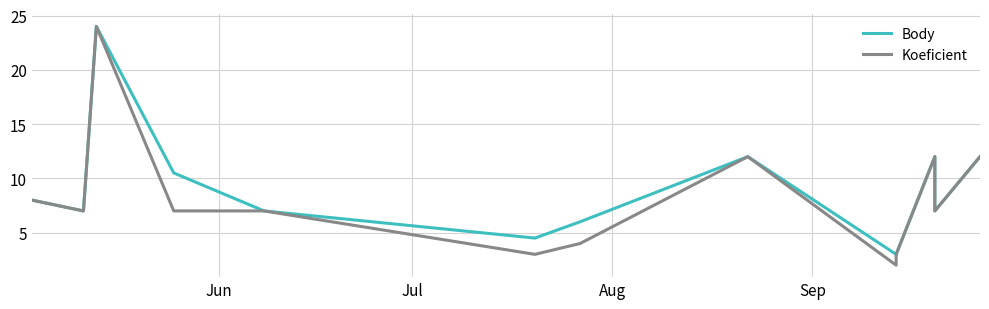

At which label does Body first exceed 7?

Jun